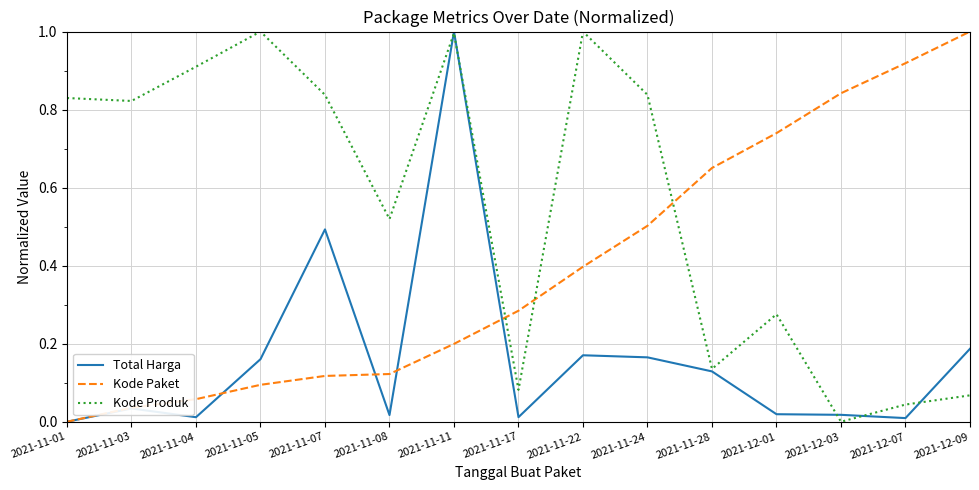

What is the difference between the maximum and minimum values in the Kode Produk series?

1.0